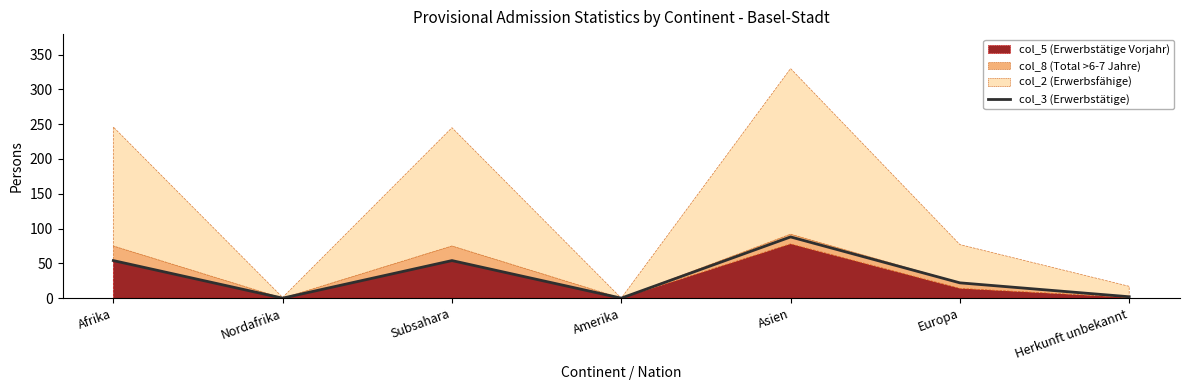

Reading left to right, extract all data points from this chart.

Afrika=54	Nordafrika=0	Subsahara=54	Amerika=0	Asien=88	Europa=22	Herkunft unbekannt=2